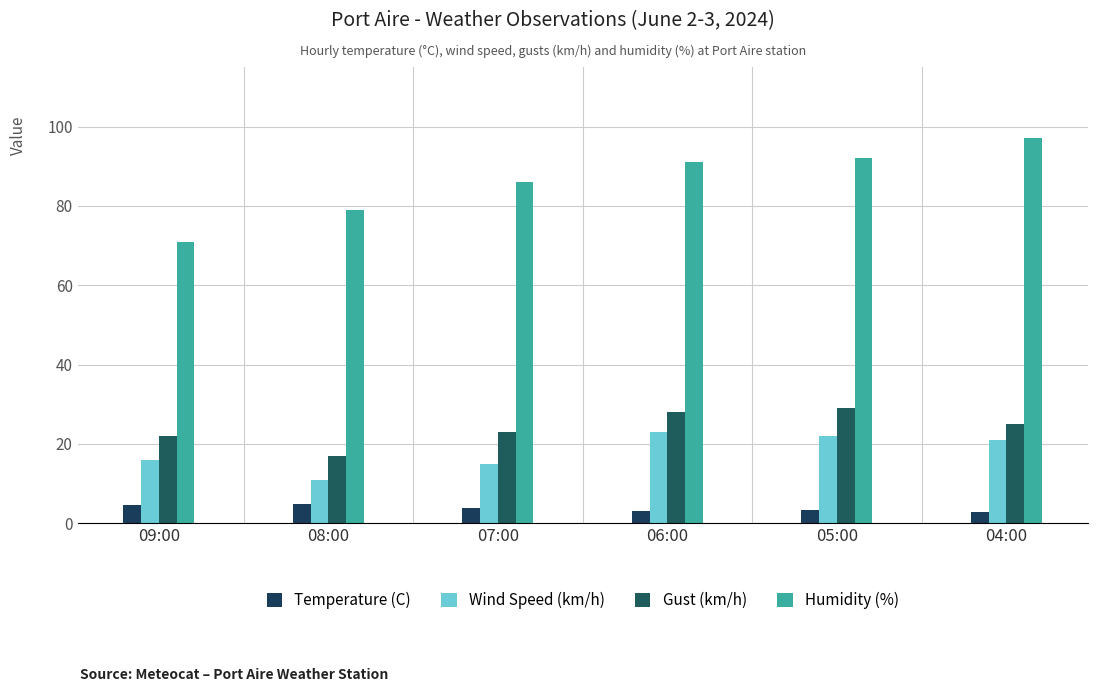

Rank the series at 05:00 from lowest to highest value.

Temperature (C), Wind Speed (km/h), Gust (km/h), Humidity (%)